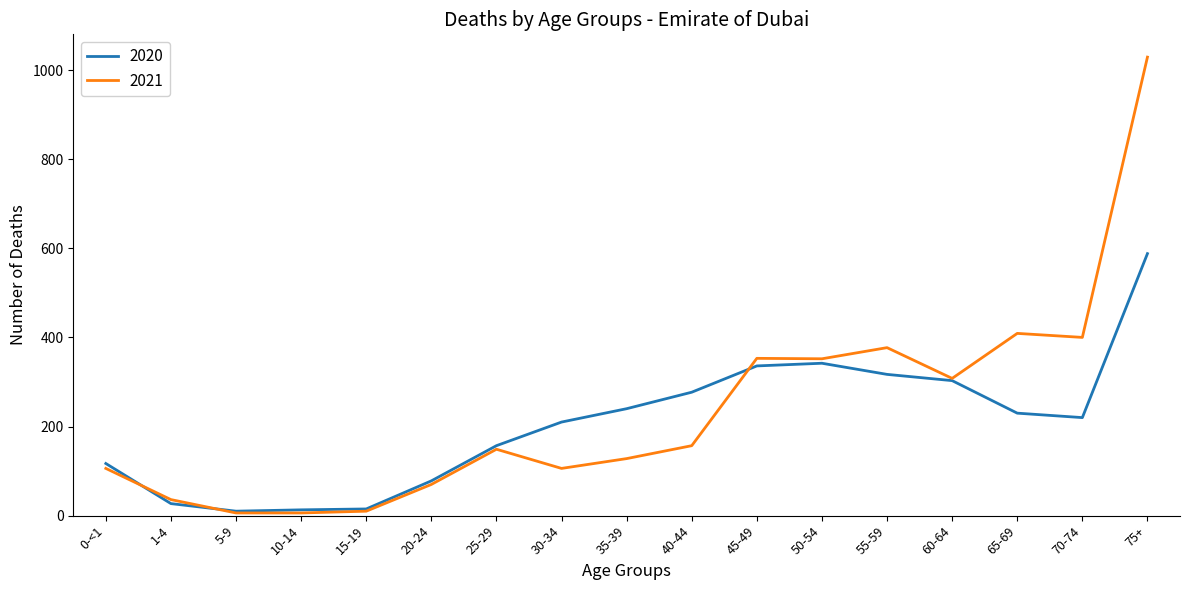

The value of 2021 at 45-49 is 353. True or false?

True